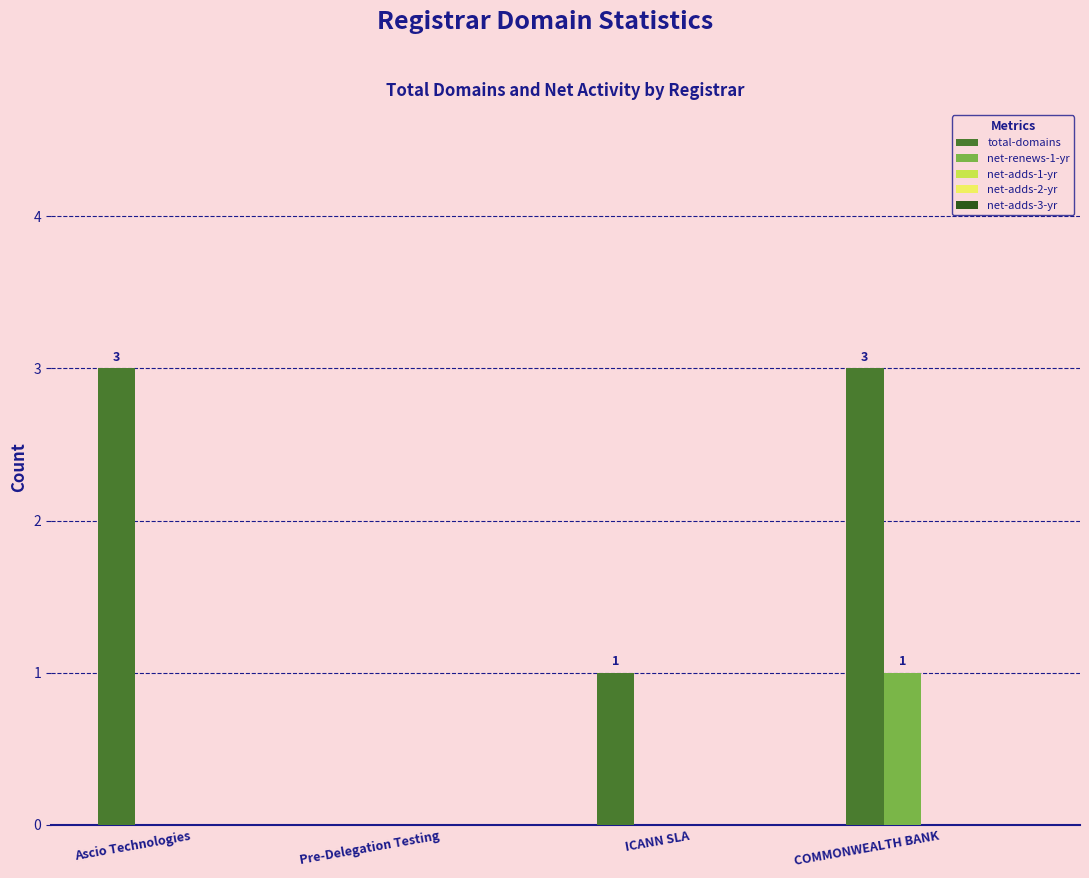

Which series has the largest total across all categories?

total-domains